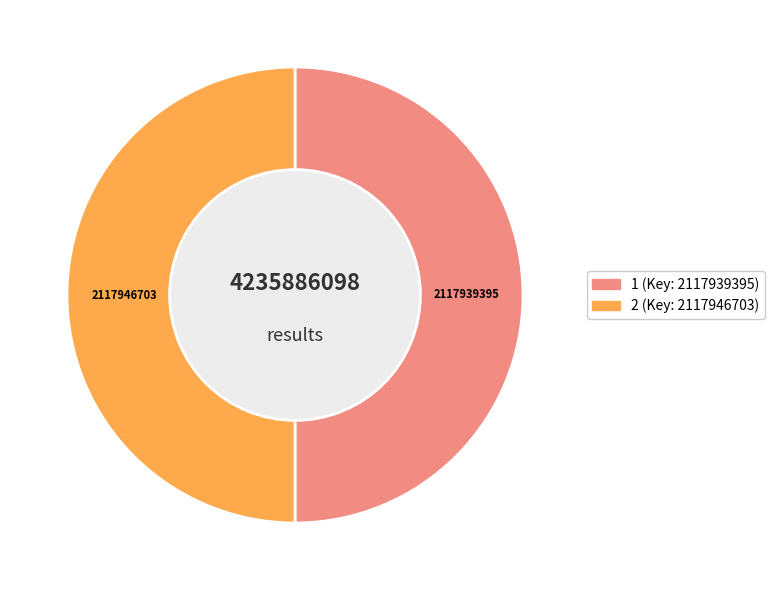

To the nearest percent, what is the combined percentage of 2 and 1?

100%